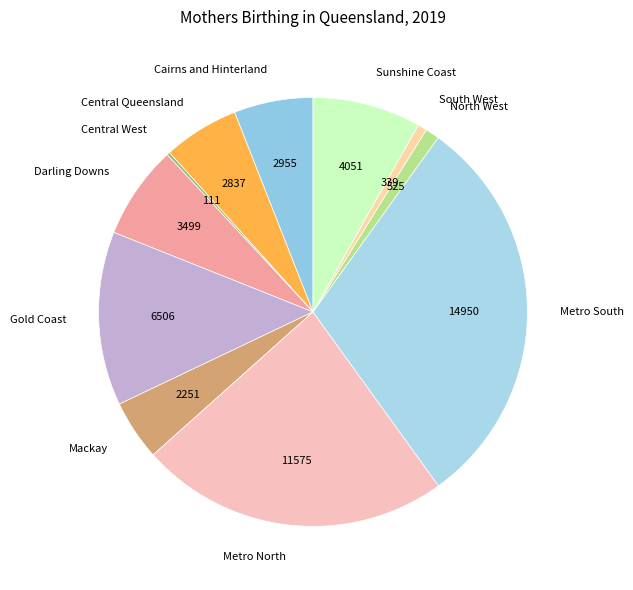

What is the largest slice in the pie chart?

Metro South